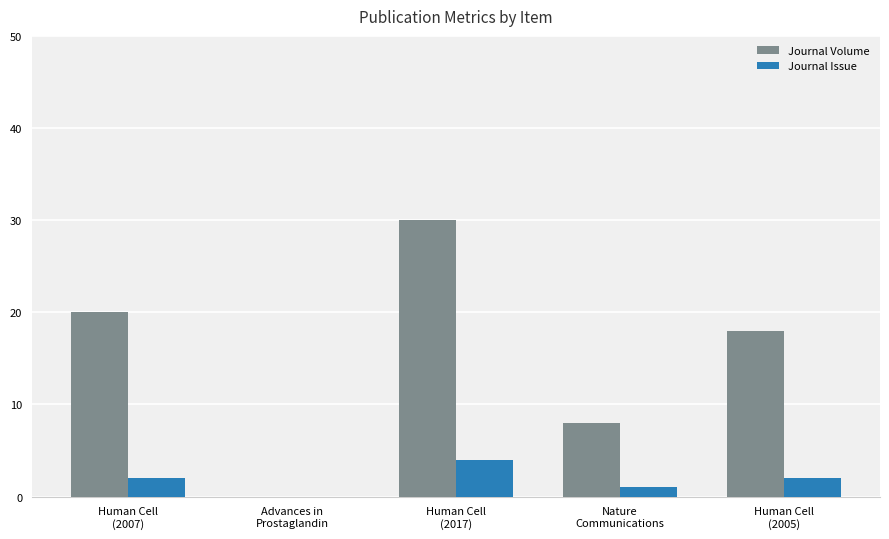

What is the maximum value for Journal Issue?

4